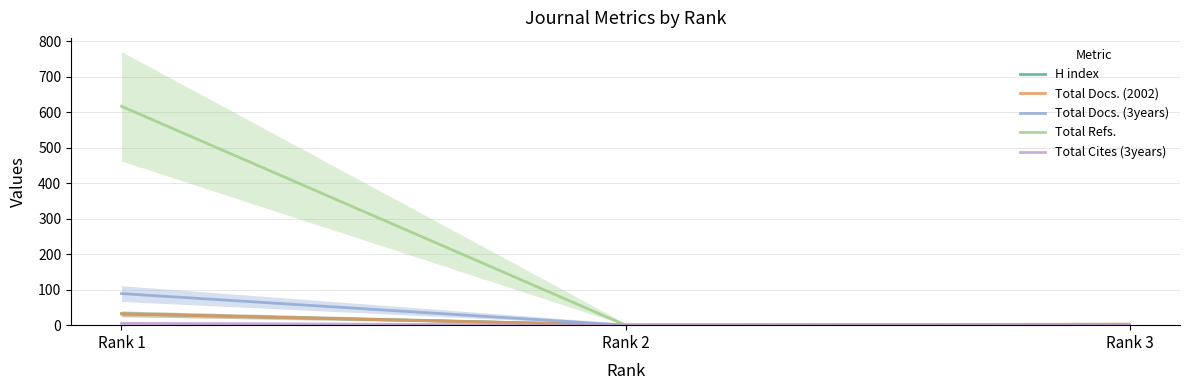

What is the average value of the H index series?

11